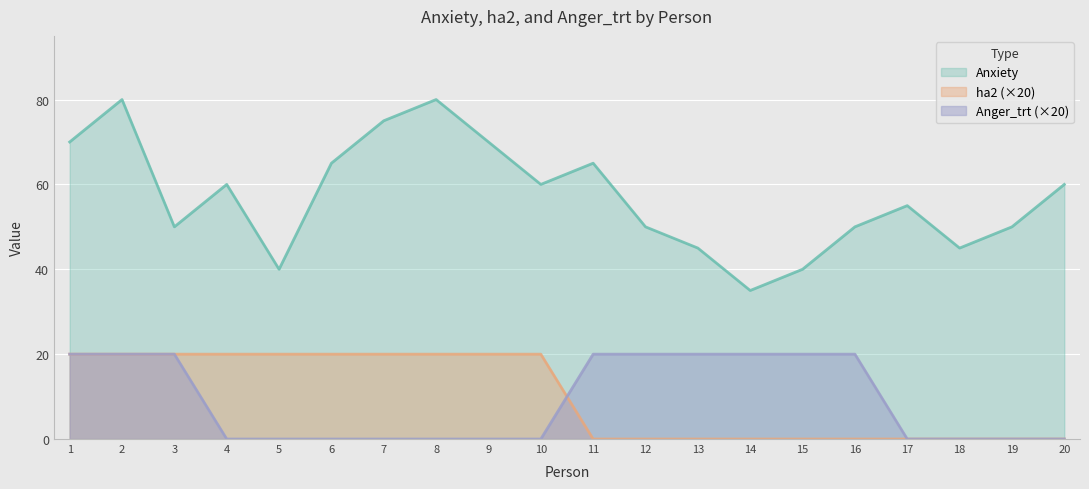

Reading left to right, list all the values displayed in this chart.

Anxiety: 1=70	2=80	3=50	4=60	5=40	6=65	7=75	8=80	9=70	10=60	11=65	12=50	13=45	14=35	15=40	16=50	17=55	18=45	19=50	20=60
ha2: 1=20	2=20	3=20	4=20	5=20	6=20	7=20	8=20	9=20	10=20	11=0	12=0	13=0	14=0	15=0	16=0	17=0	18=0	19=0	20=0
Anger_trt: 1=20	2=20	3=20	4=0	5=0	6=0	7=0	8=0	9=0	10=0	11=20	12=20	13=20	14=20	15=20	16=20	17=0	18=0	19=0	20=0